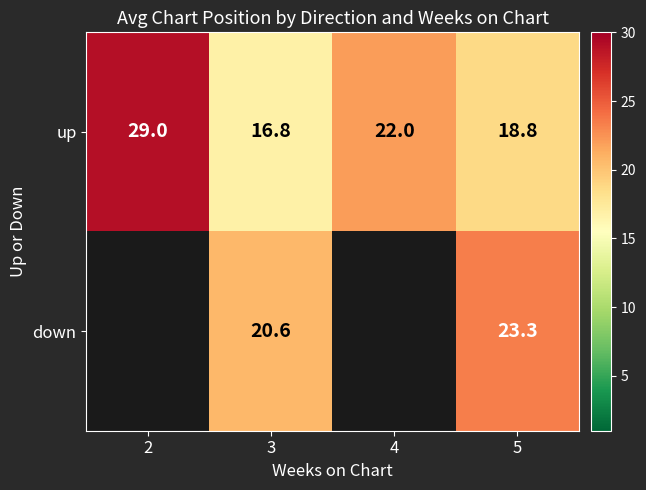

True or false: down has a value of 23.3 at 5.

True